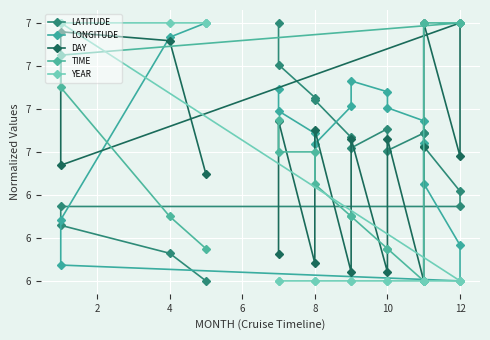

What is the difference between the second highest and minimum values in the YEAR series?

1.2